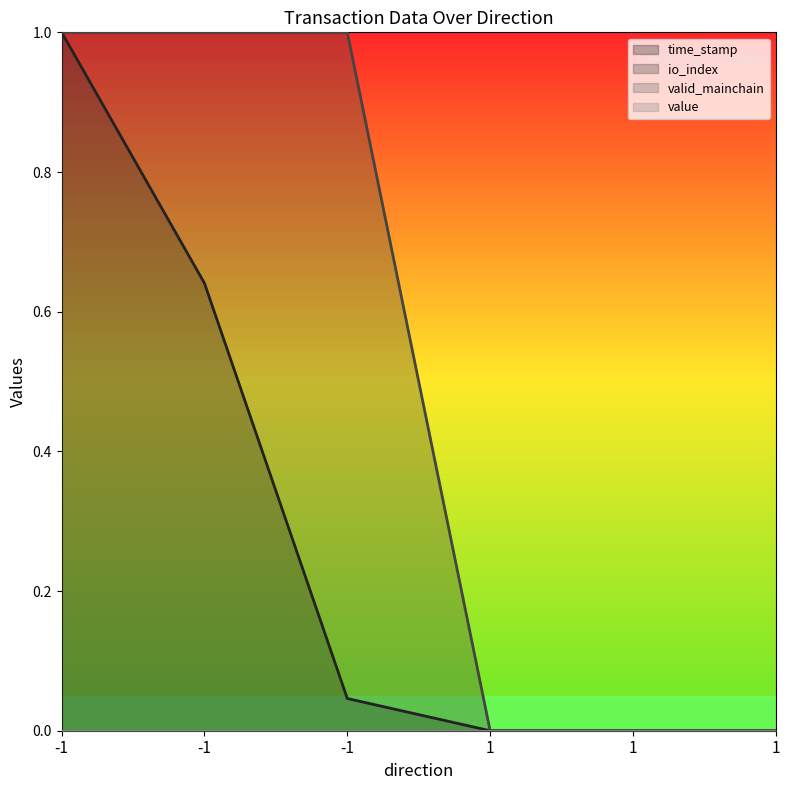

What is the average value of the time_stamp series?

0.3